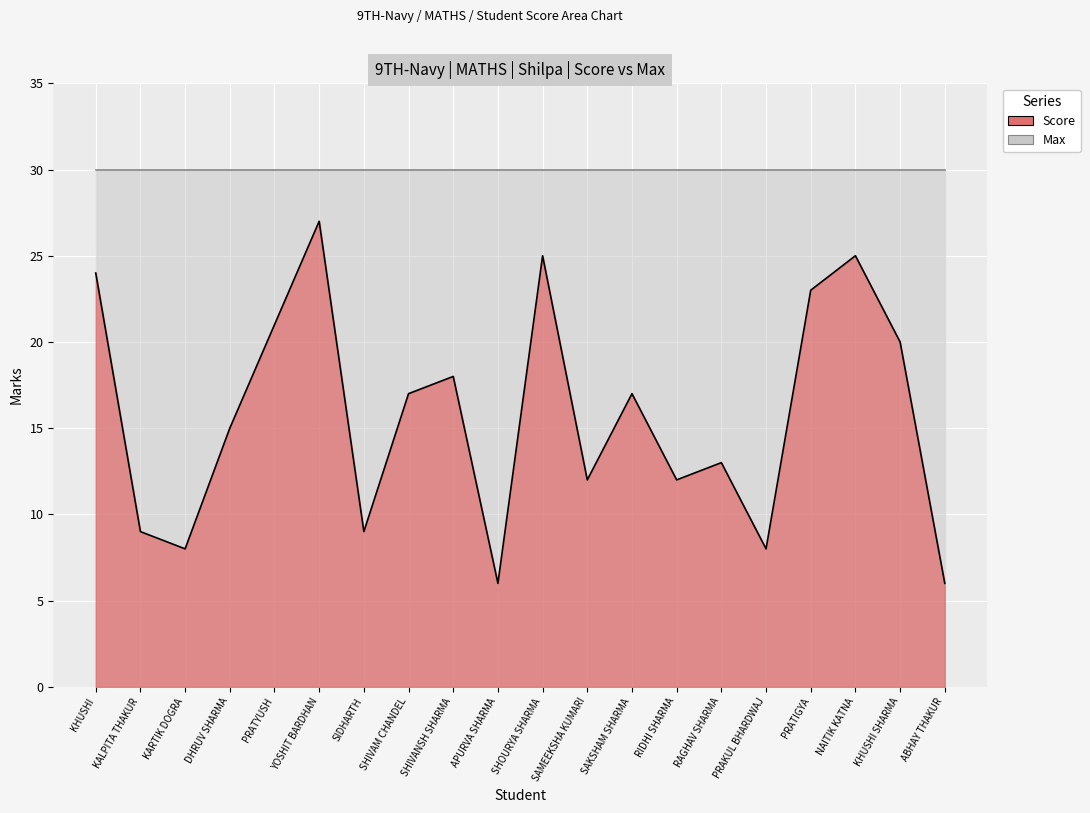

Where is the first local minimum?

KARTIK DOGRA